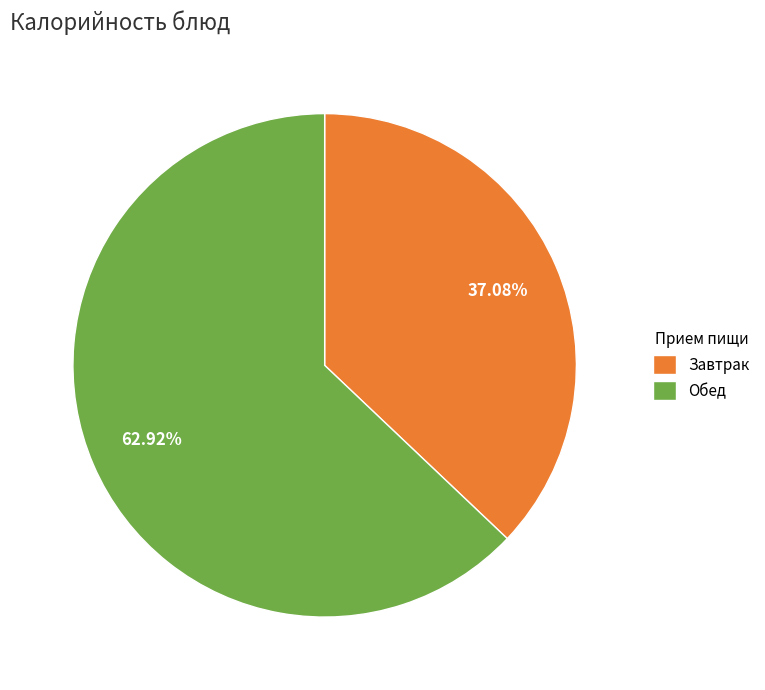

Is there a majority slice in this chart?

Yes